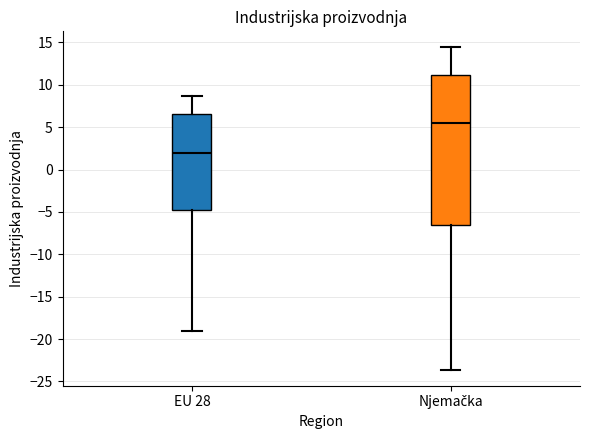

Reading left to right, read every box against the y-axis: the position of its median line, the range the box covers, and the ends of its whiskers. The values are not printed on the chart, so give them approximately, as read against the axis.

EU 28: median 2.0, box -5.0 to 6.5, whiskers -19.0 to 8.5
Njemačka: median 5.5, box -6.5 to 11.0, whiskers -23.5 to 14.5